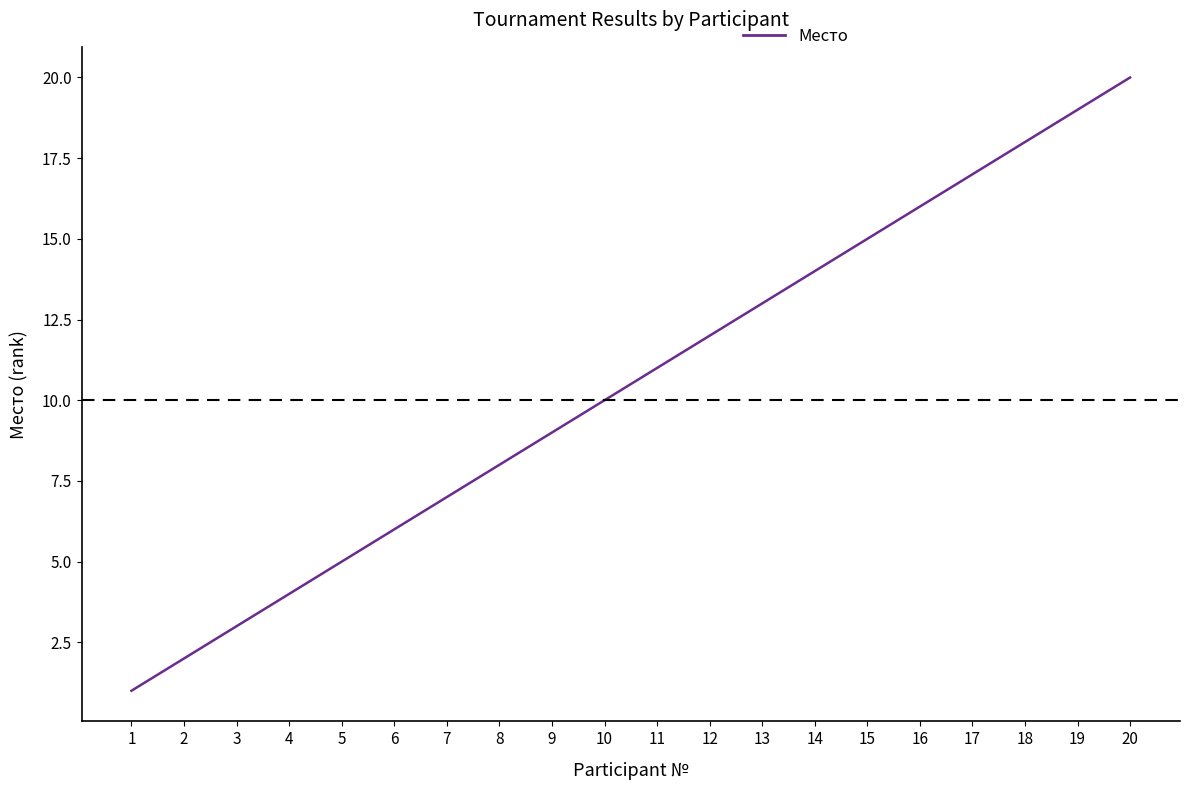

Which has a higher value, 14 or 1?

14